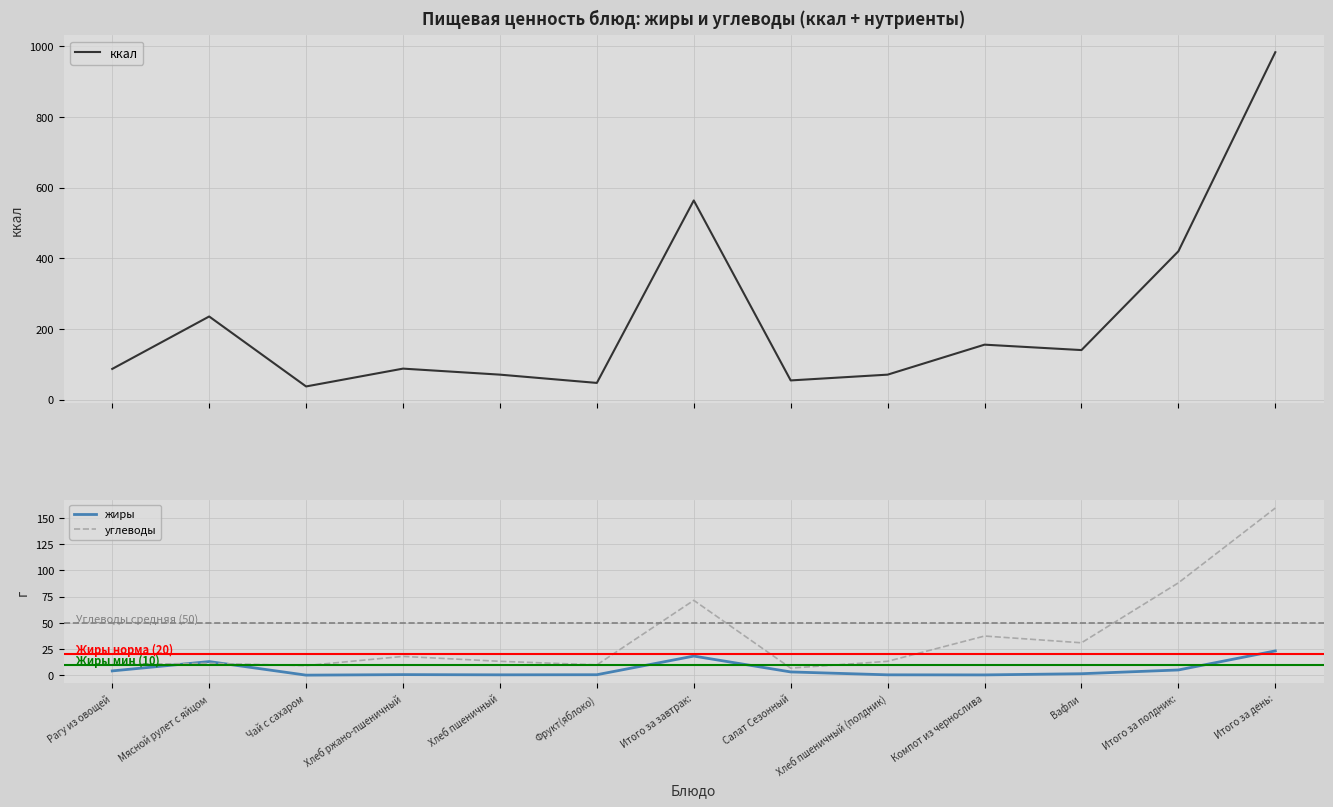

What position from the left is Хлеб ржано-пшеничный?

4